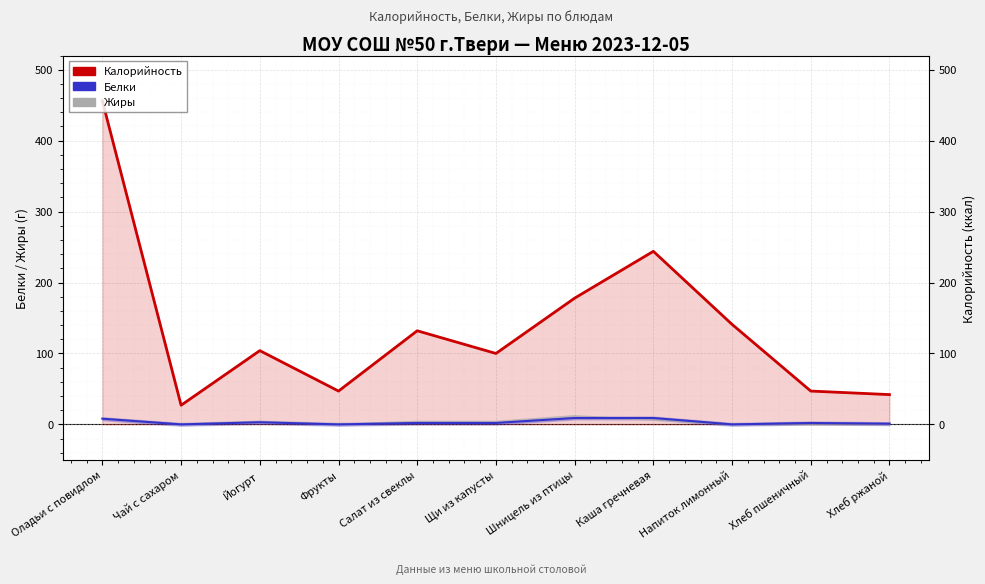

The Жиры series shows 5.0 at Фрукты. True or false?

False